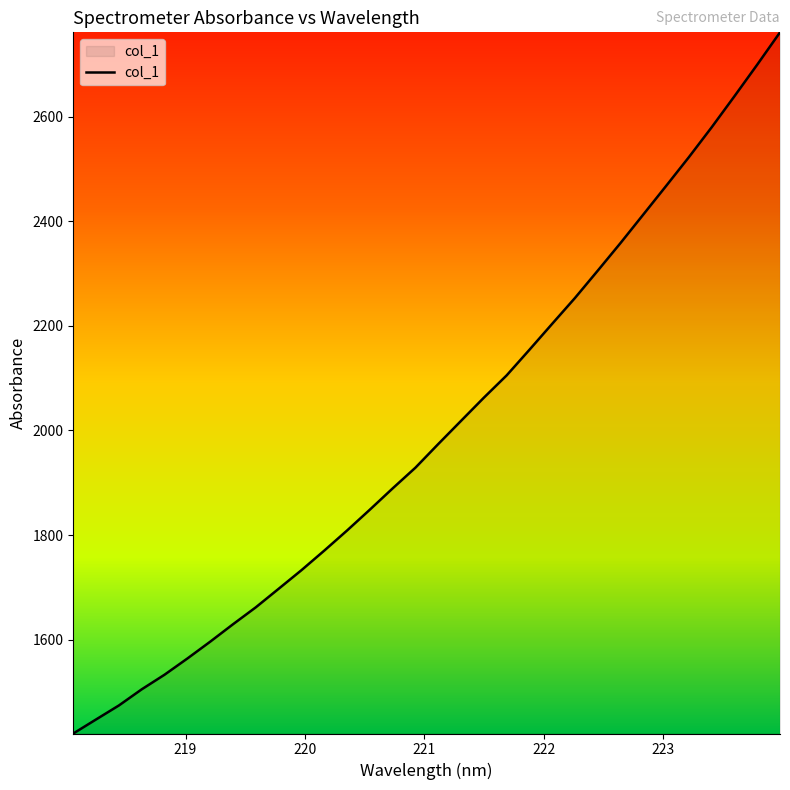

What is the smallest value displayed?

1420.7